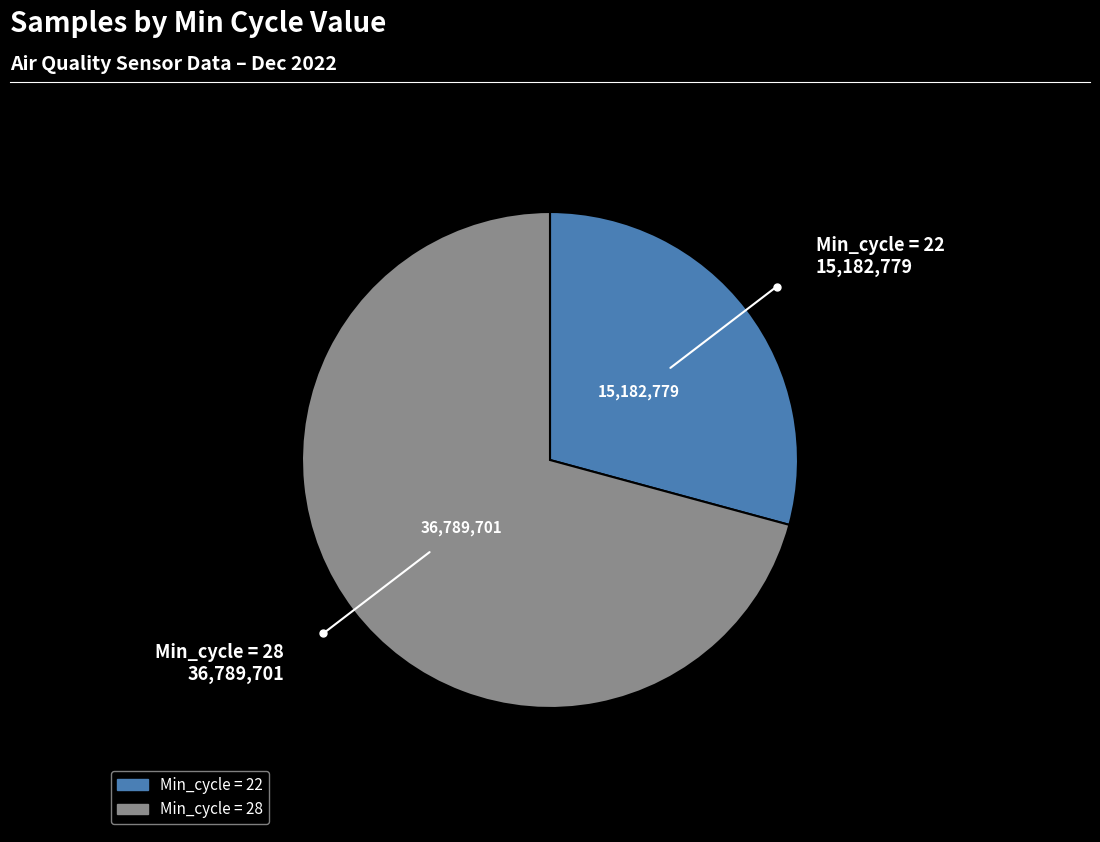

Count the number of slices in the pie.

2